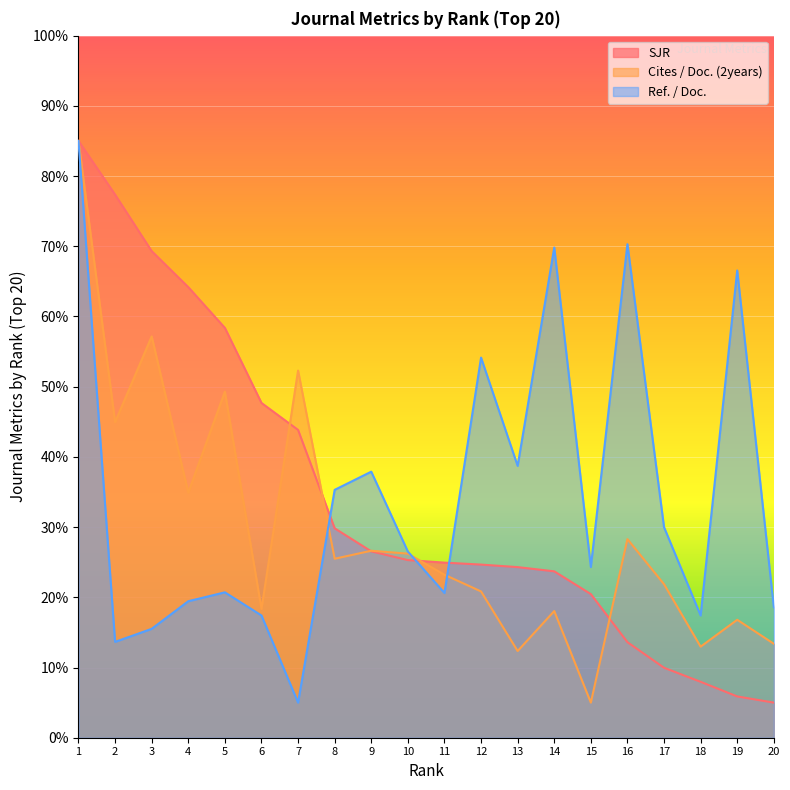

What is the difference between the maximum and minimum values in the SJR series?

80.0